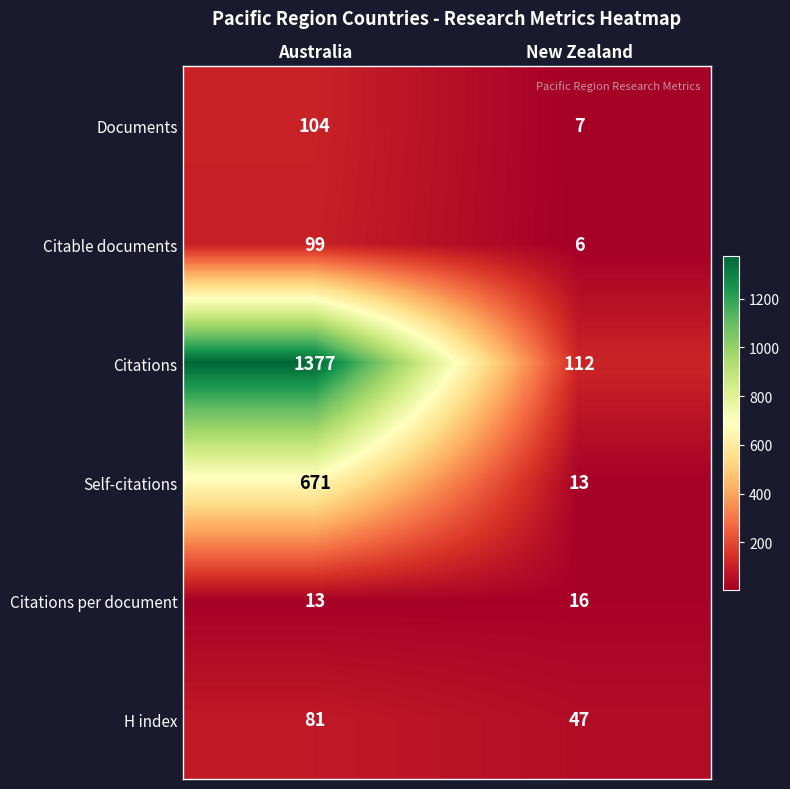

Read the Citations value at New Zealand, to the nearest 10.

110